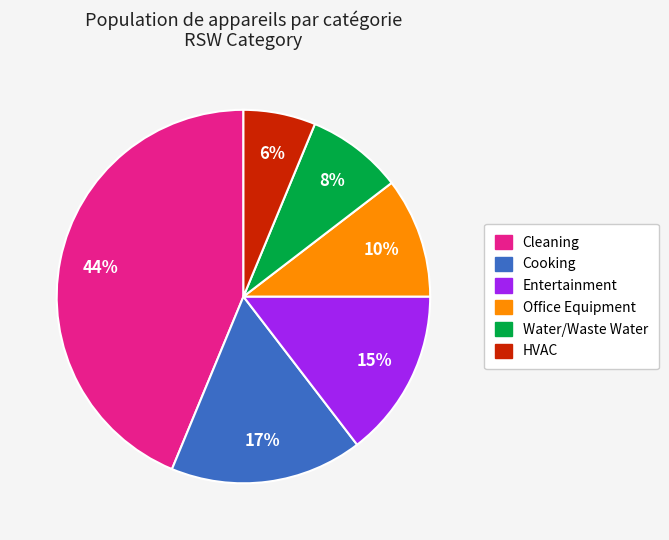

The Water/Waste Water slice represents 8% of the pie. True or false?

True